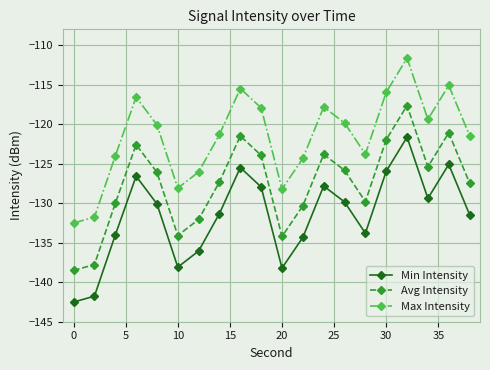

True or false: Max Intensity and Avg Intensity cross at least once.

False